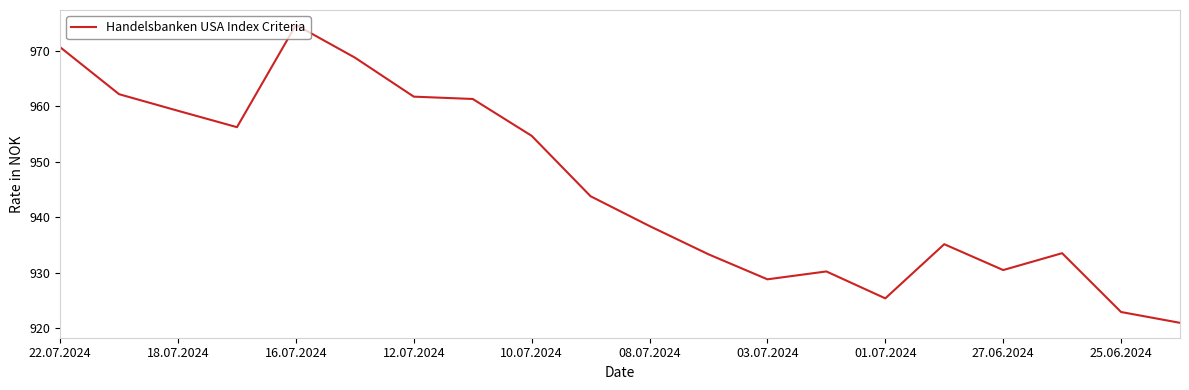

What is the maximum value shown in the chart?

974.7